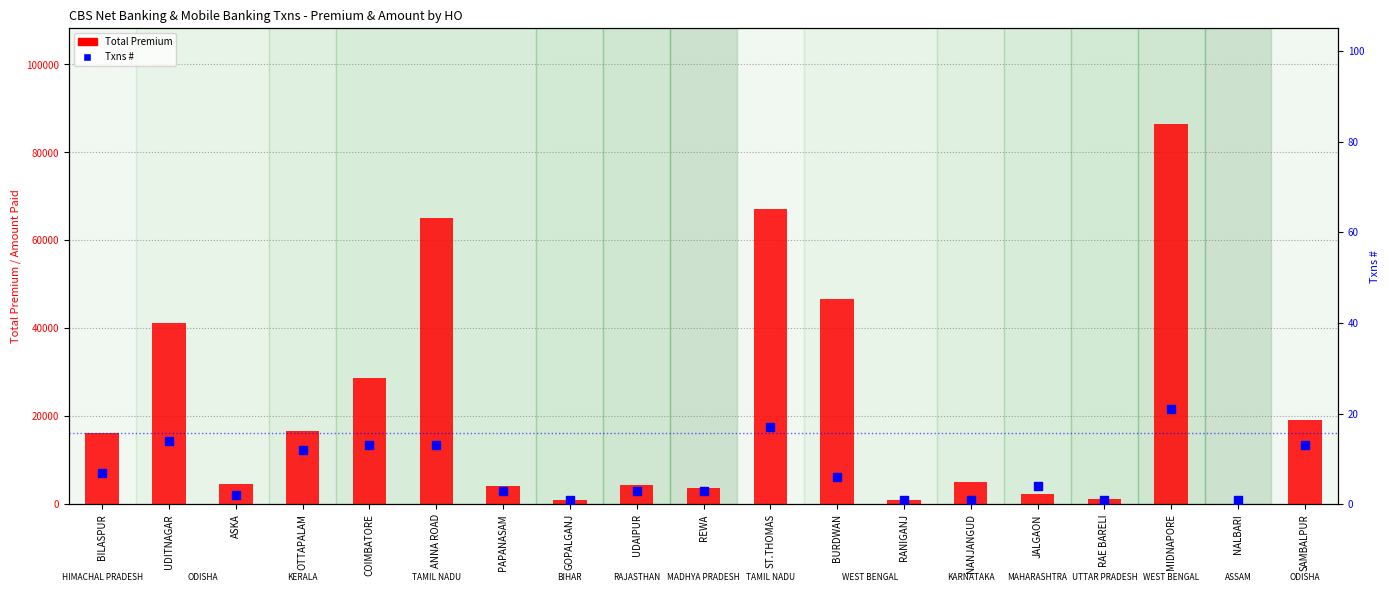

What is the total value across all series at OTTAPALAM?

16797